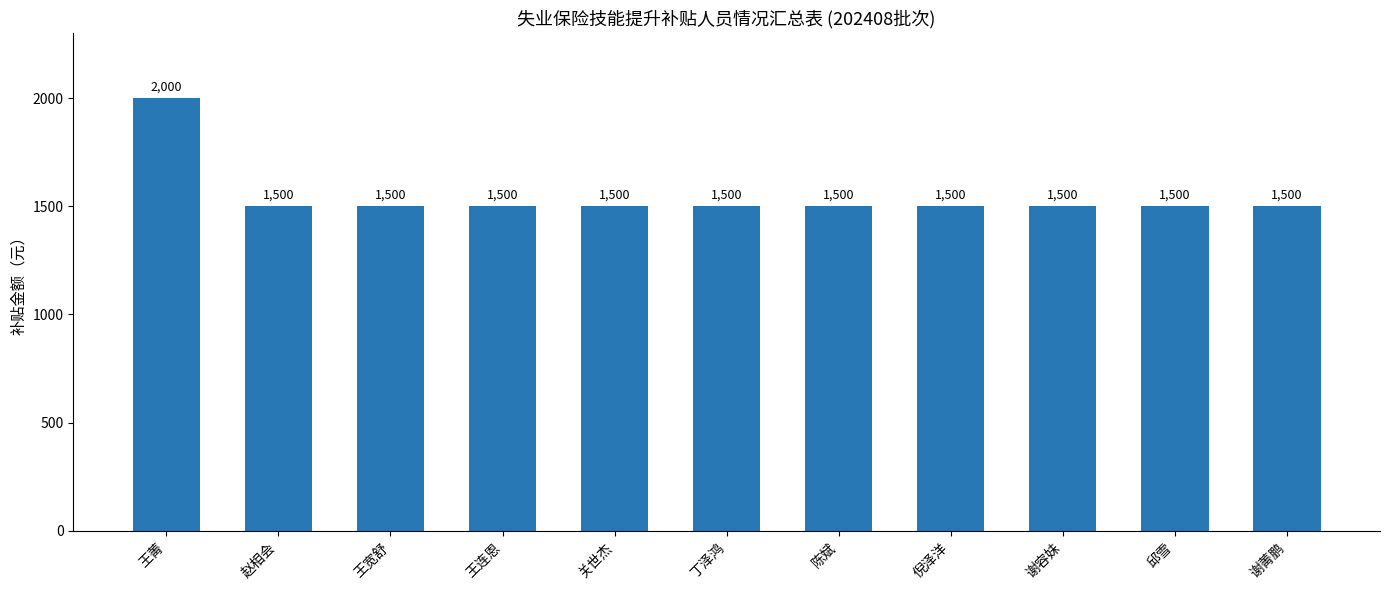

What is the difference between the maximum and second lowest values?

500